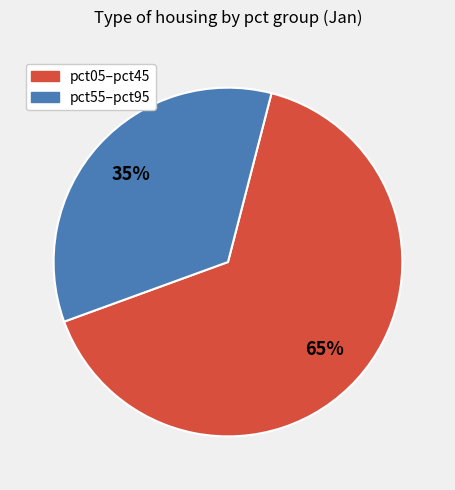

Does any single category account for the majority?

Yes